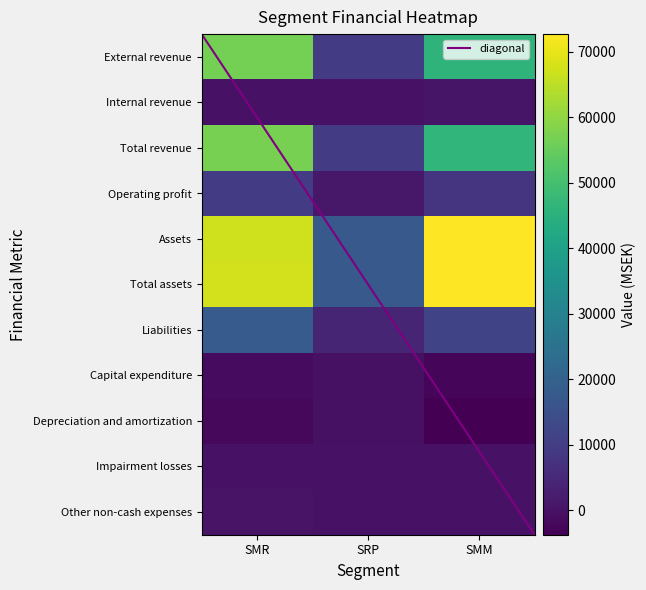

At SMM, list the series in order from largest to smallest.

Total assets, Assets, Total revenue, External revenue, Liabilities, Operating profit, Internal revenue, Impairment losses, Other non-cash expenses, Capital expenditure, Depreciation and amortization